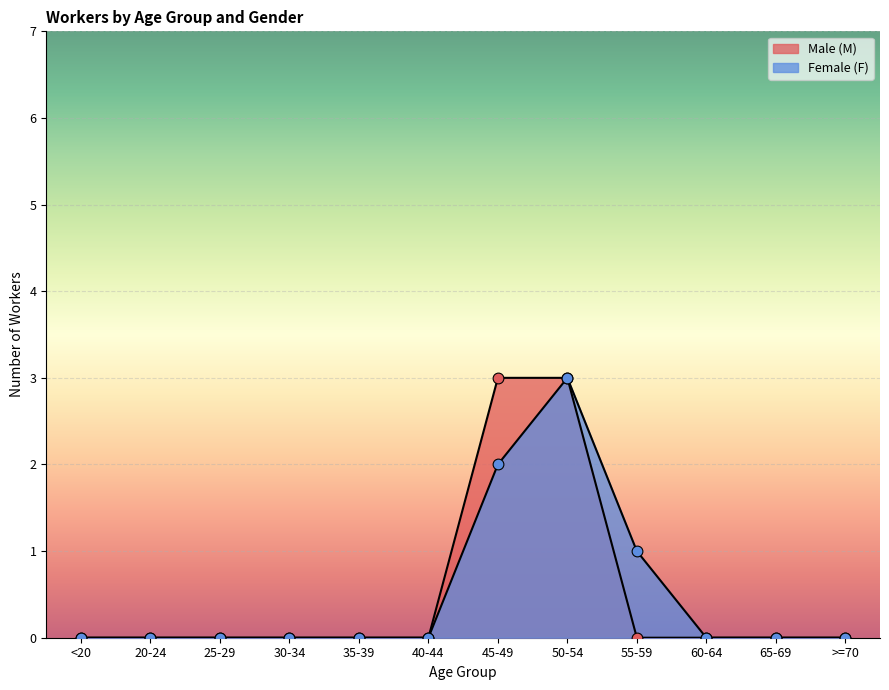

Which series reaches the minimum Y coordinate?

Male (M)